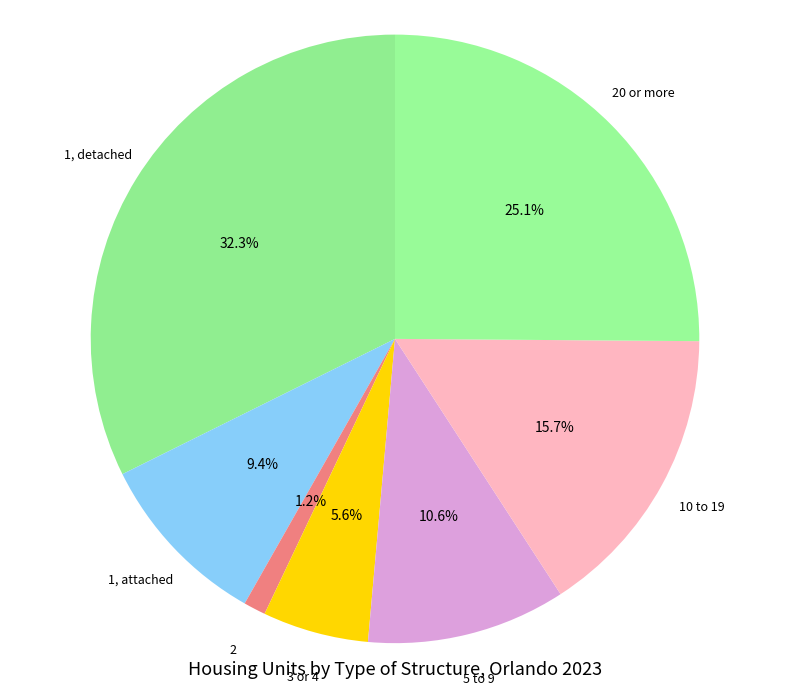

How many segments does this pie chart have?

7